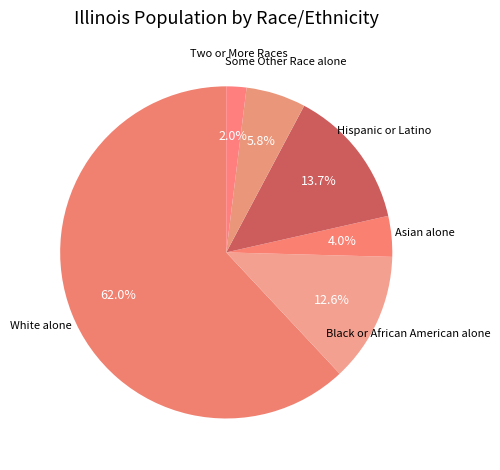

To the nearest percent, what is the difference between the largest and smallest slice percentages?

60%